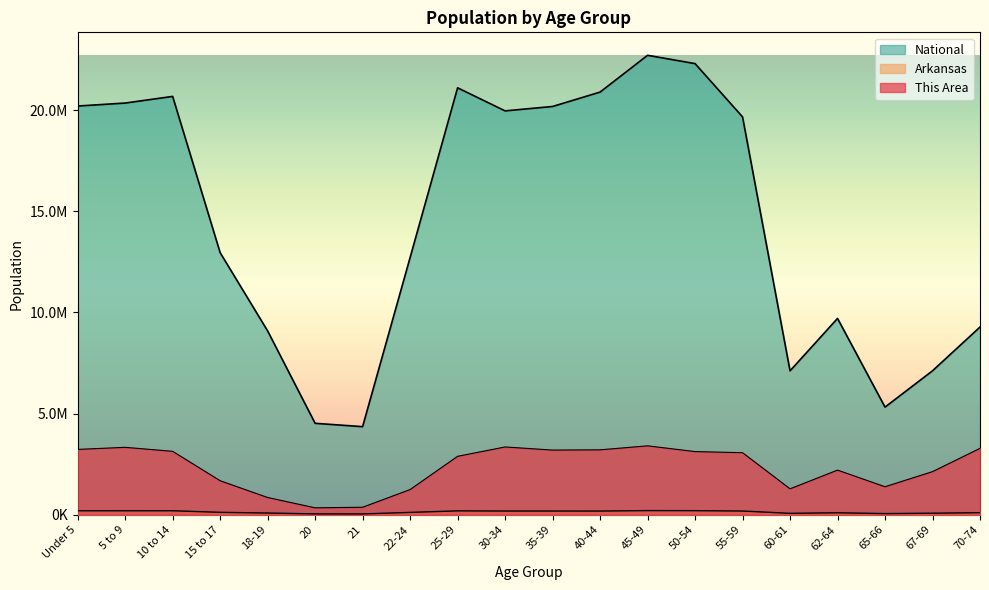

What is the difference between the maximum and minimum values in the Arkansas series?

164774.0